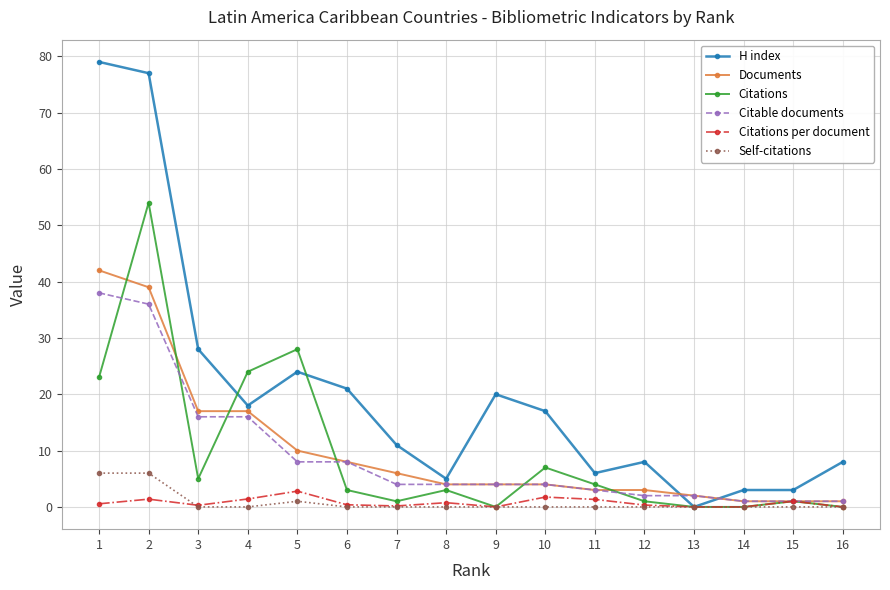

The value of Documents at 15 is 1.0. True or false?

True